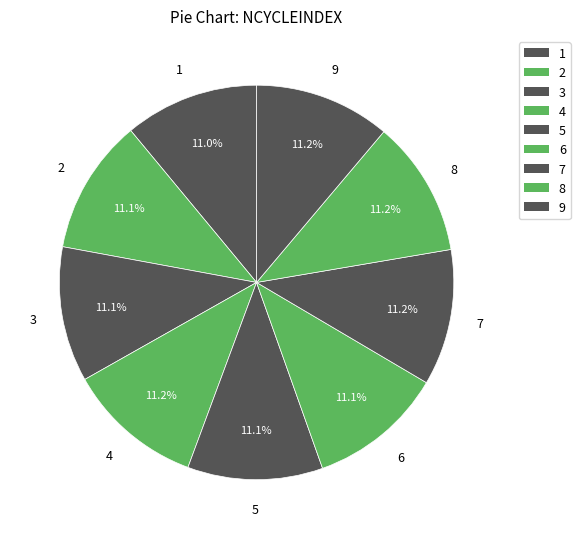

True or false: 3 accounts for 1% of the total.

False